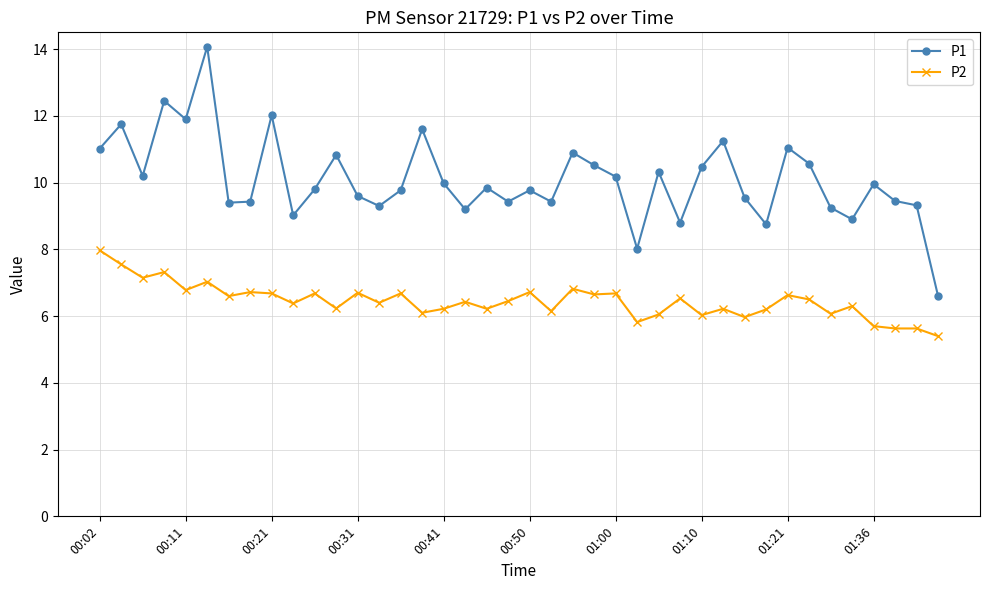

What is the highest value of the P2 series?

8.0